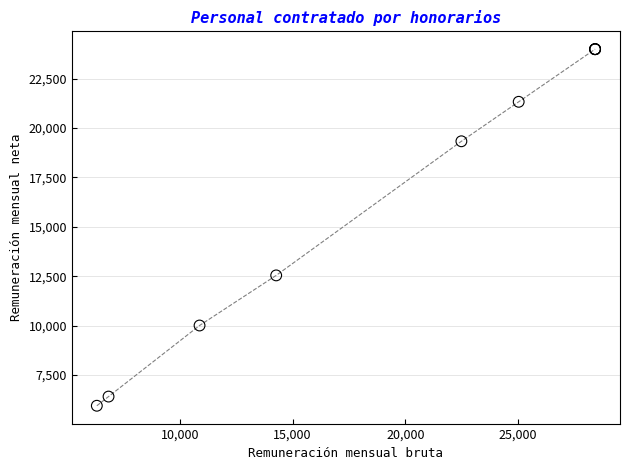

What Y value in the scatter plot is closest to 14967?

12539.2